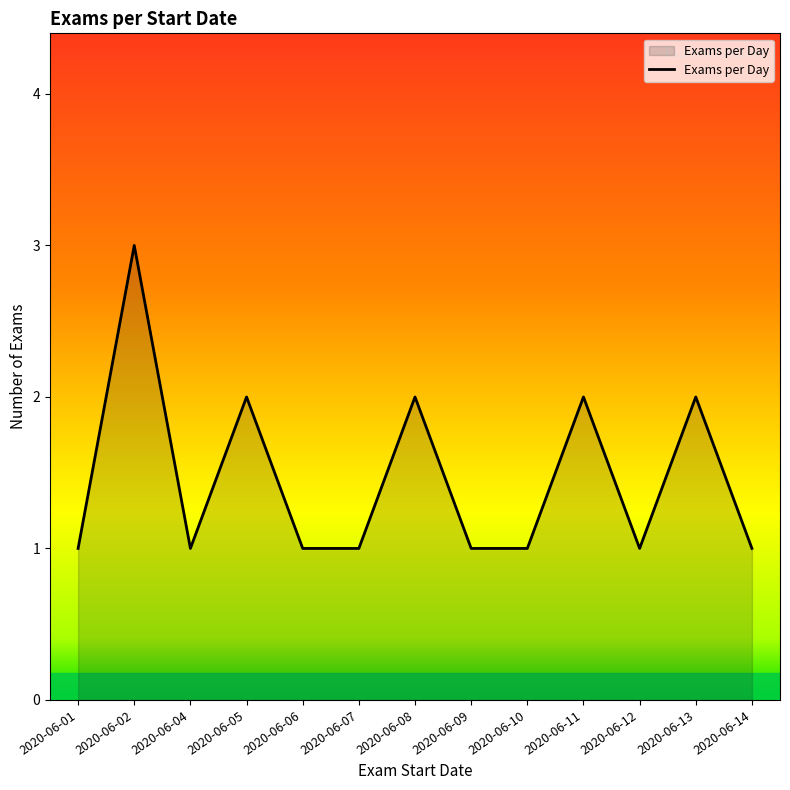

What is the approximate value at 2020-06-05?

2